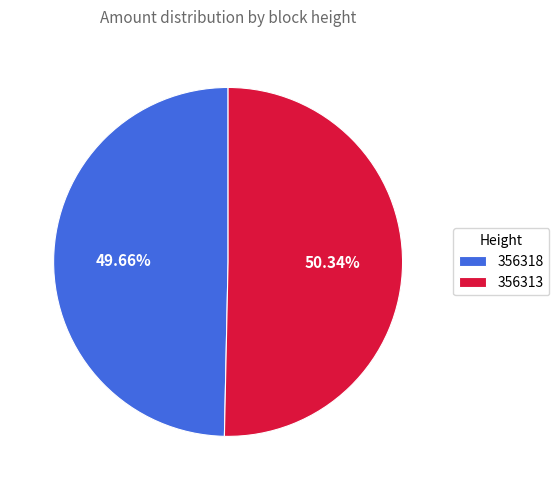

What is the ratio of the value at 356313 to the value at 356318?

1.0